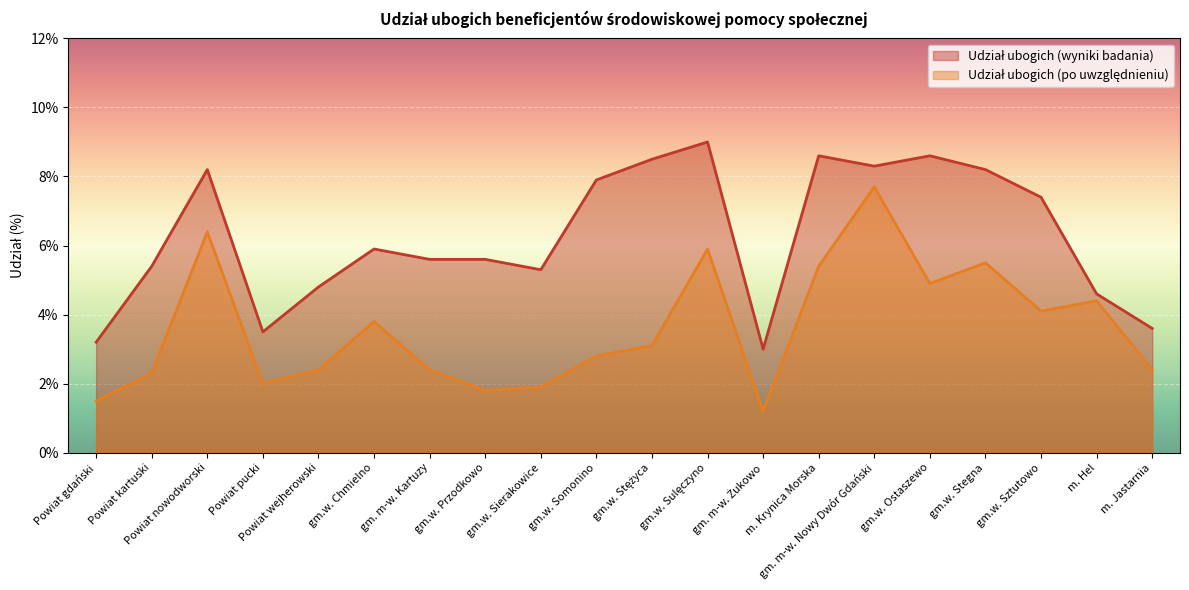

What is the value of the Udział ubogich (wyniki badania) point at the 11th from the left?

8.5